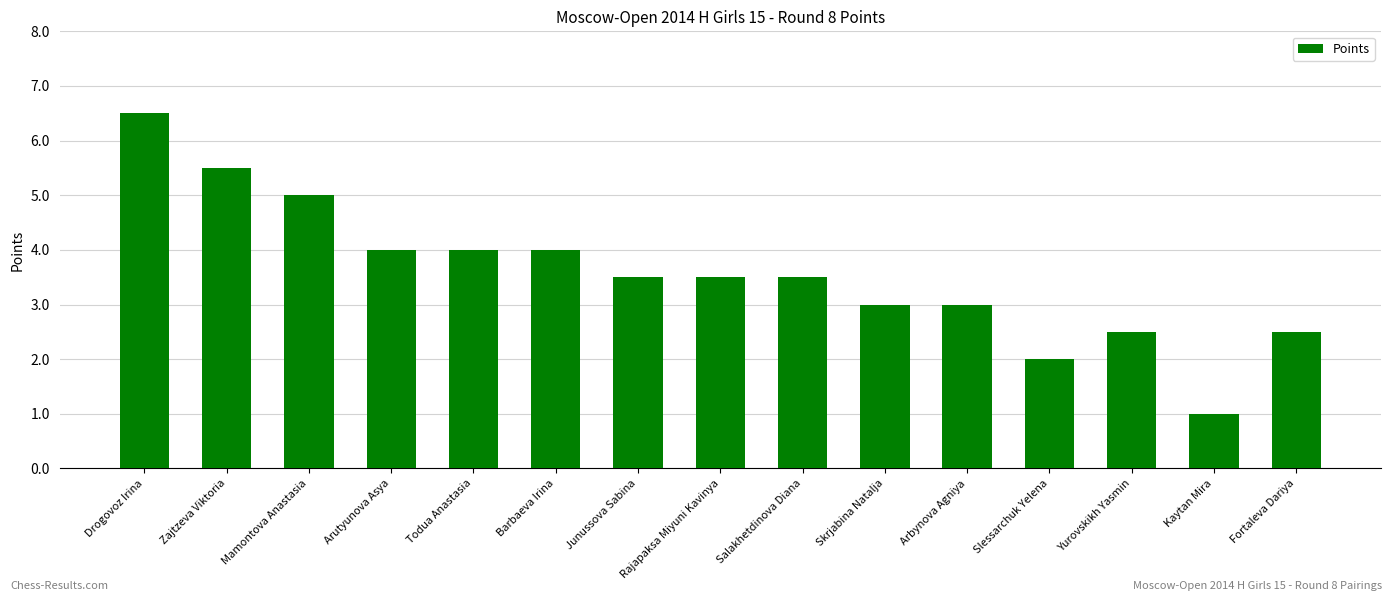

Approximately how many times larger is the value at Salakhetdinova Diana compared to Kaytan Mira?

3.5